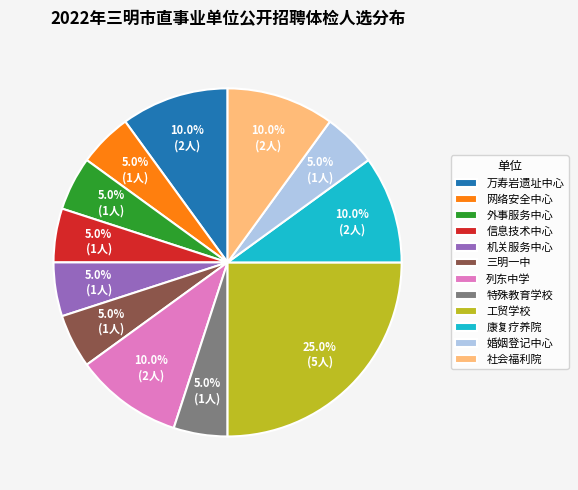

Which slice is the largest?

工贸学校